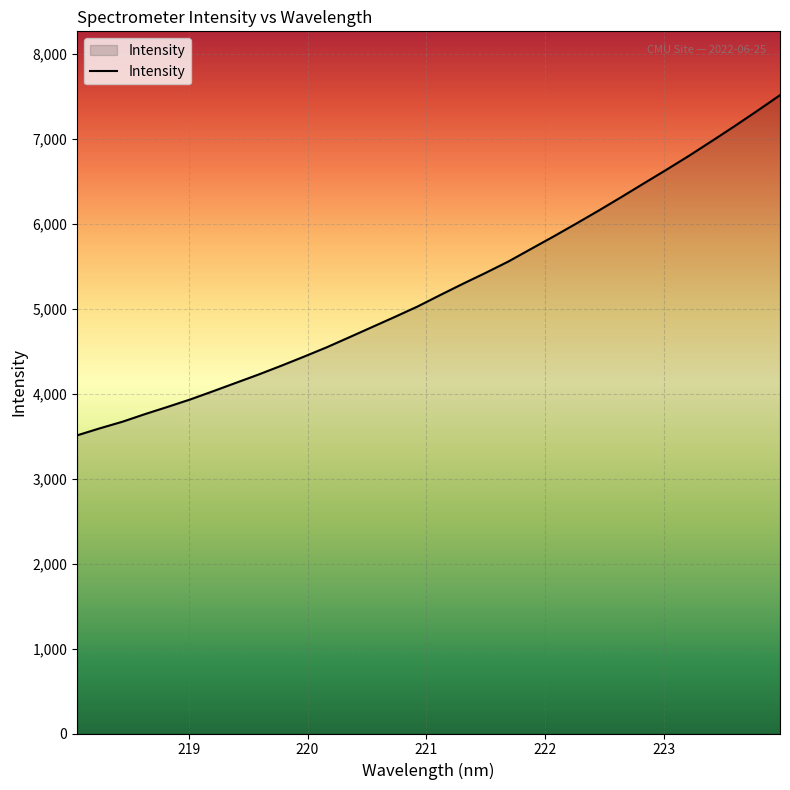

What is the difference between the maximum and minimum values?

4005.0